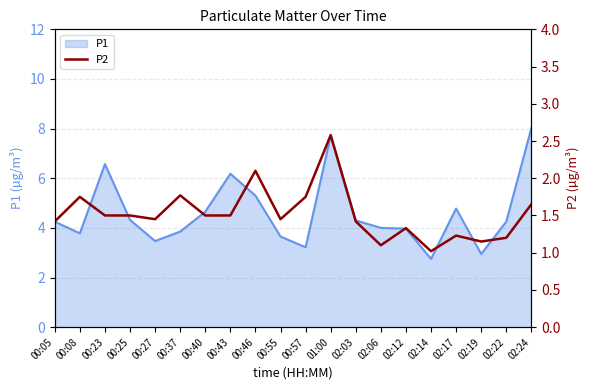

The value at 00:05 is 0.3. True or false?

False